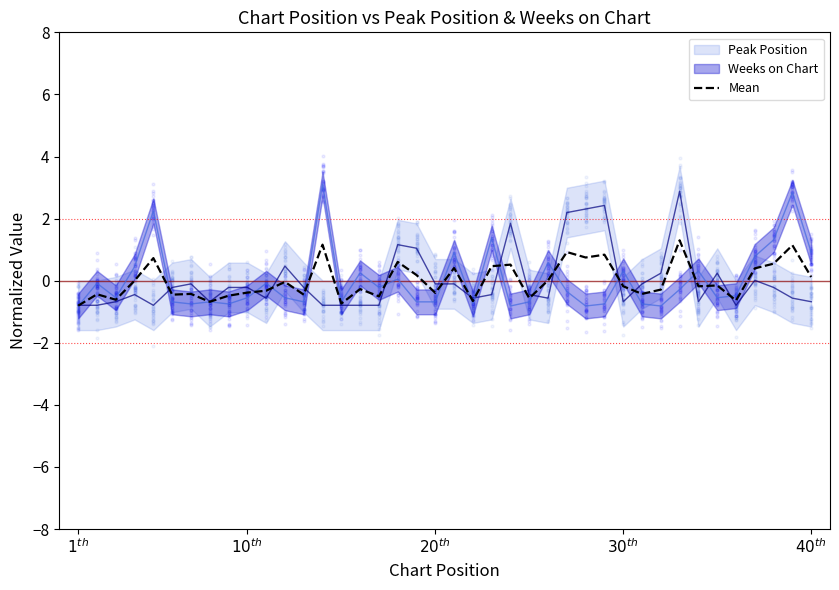

What is the highest value of the Mean series?

1.3